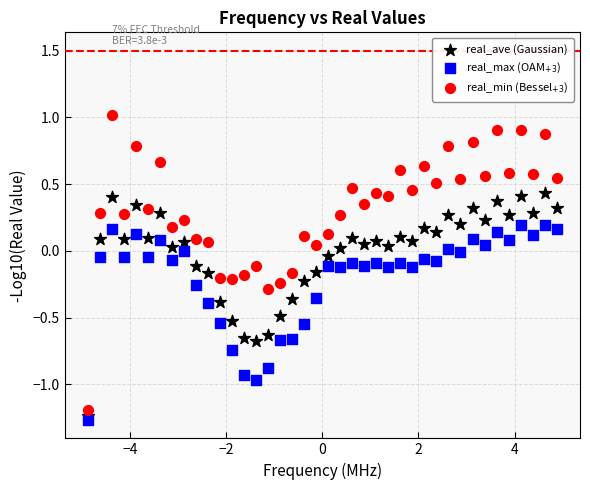

Which series contains the lowest Y value?

real_max (OAM$_{+3}$)